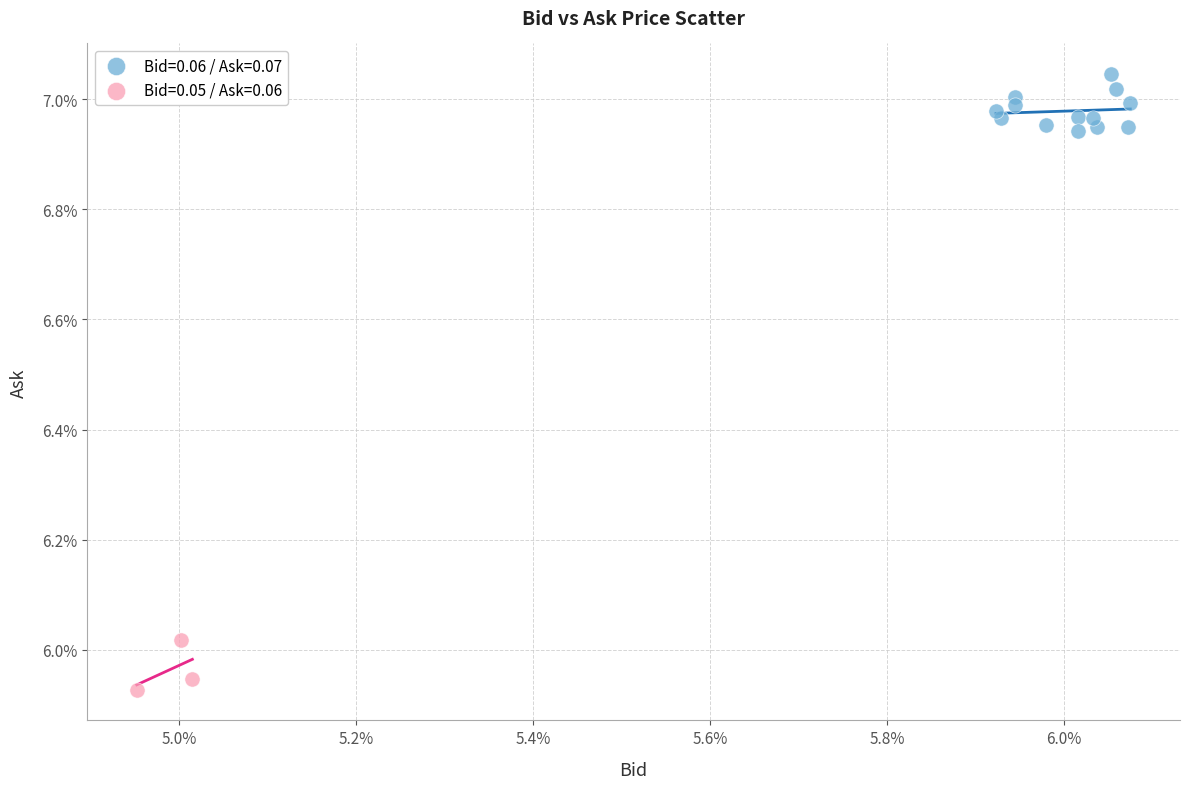

What are all the series names shown in the legend?

Bid=0.06 / Ask=0.07, Bid=0.05 / Ask=0.06